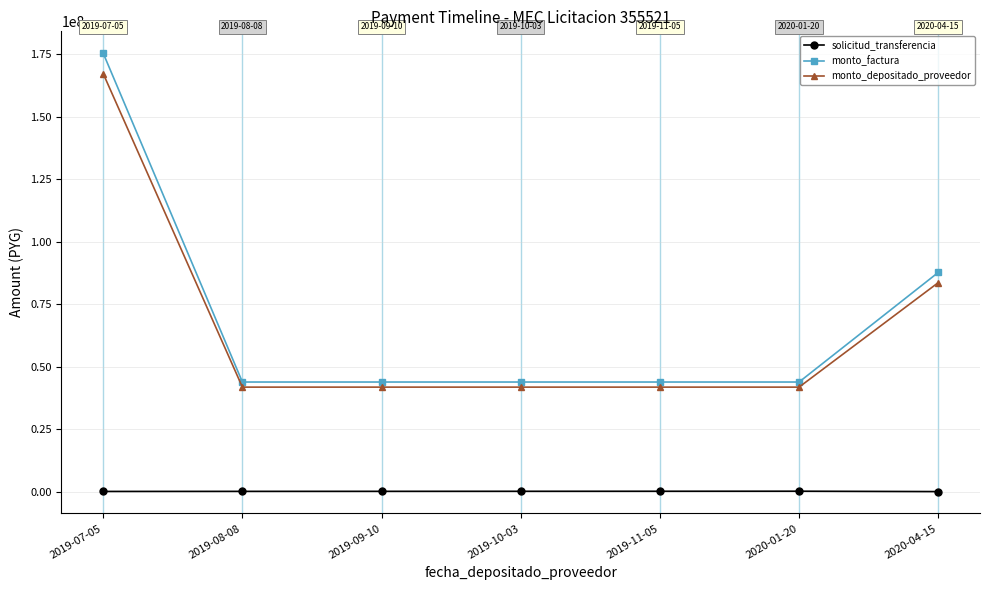

The value of monto_depositado_proveedor at 2019-08-08 is 41794901. True or false?

True